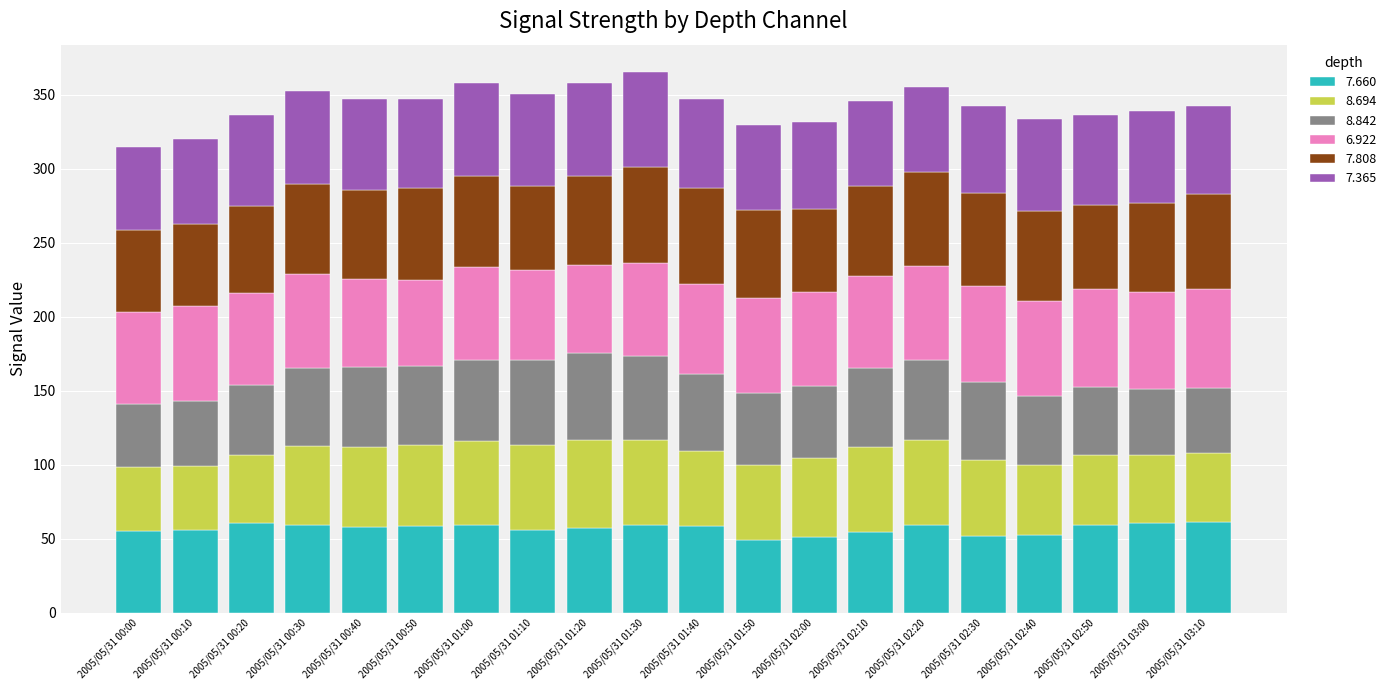

What is the highest value of the 7.660 series?

61.4